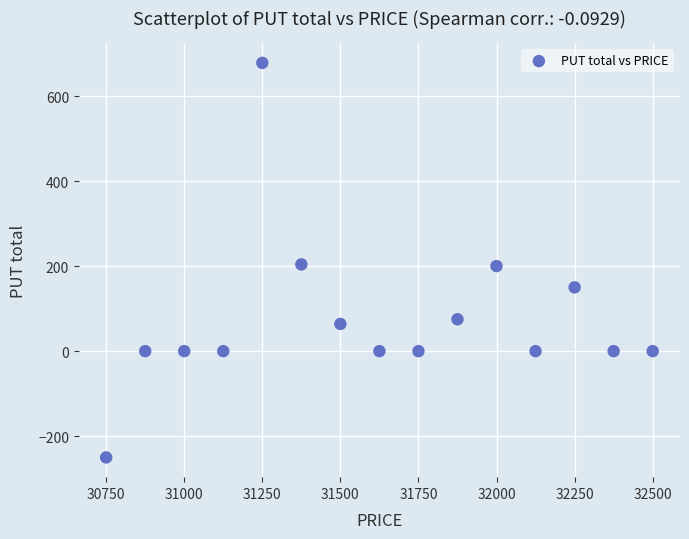

What is the range of X values (max minus min)?

1750